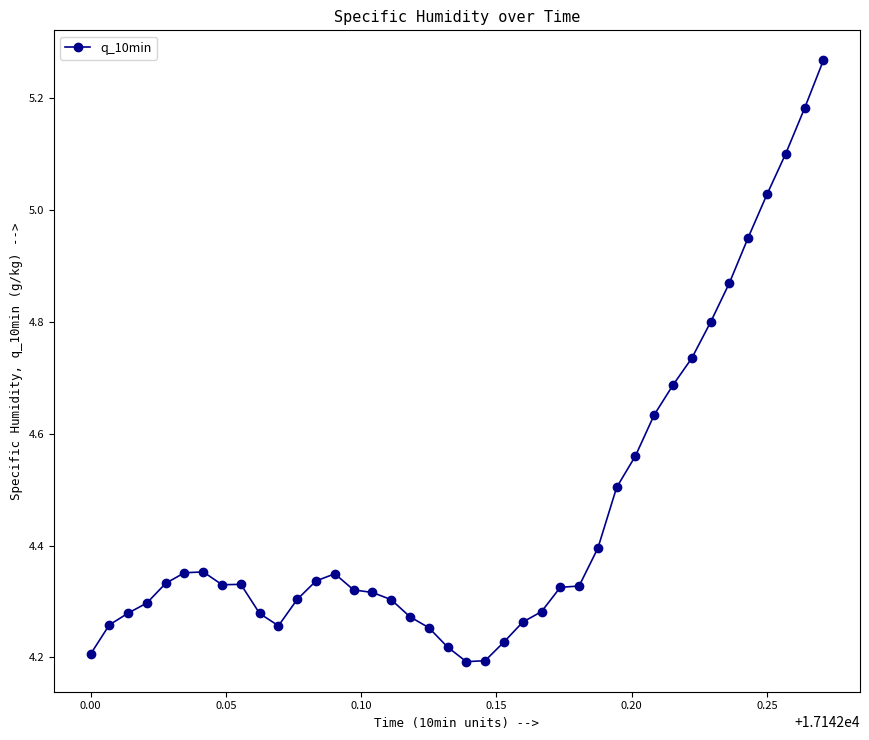

True or false: the data has more than 1 interior local peaks.

True